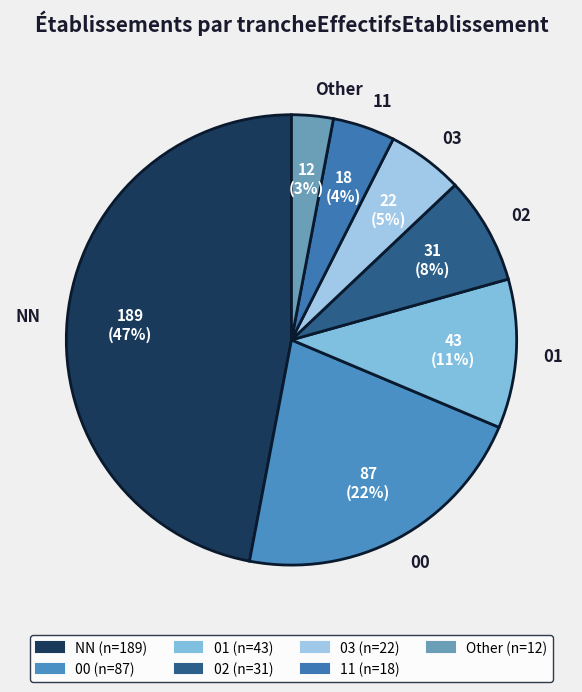

To the nearest percent, what portion does 01 represent?

11%